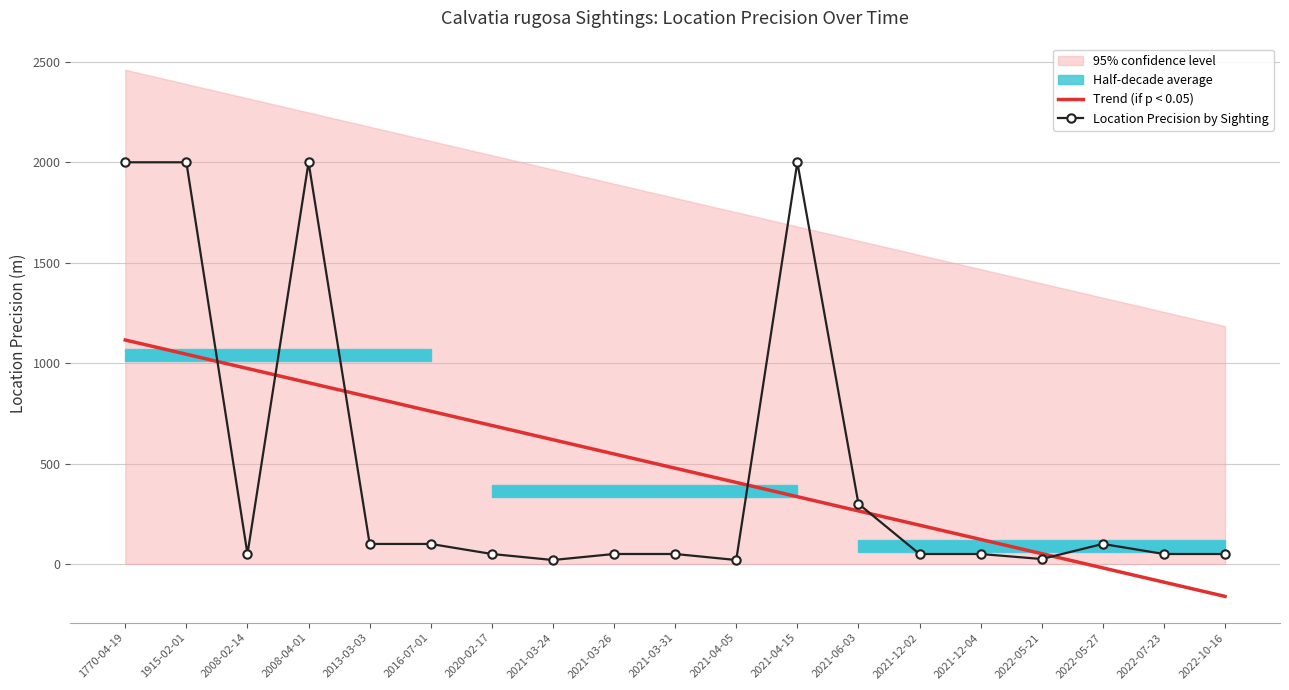

Which series changed the most between 2016-07-01 and 2021-03-26?

Trend (if p < 0.05)